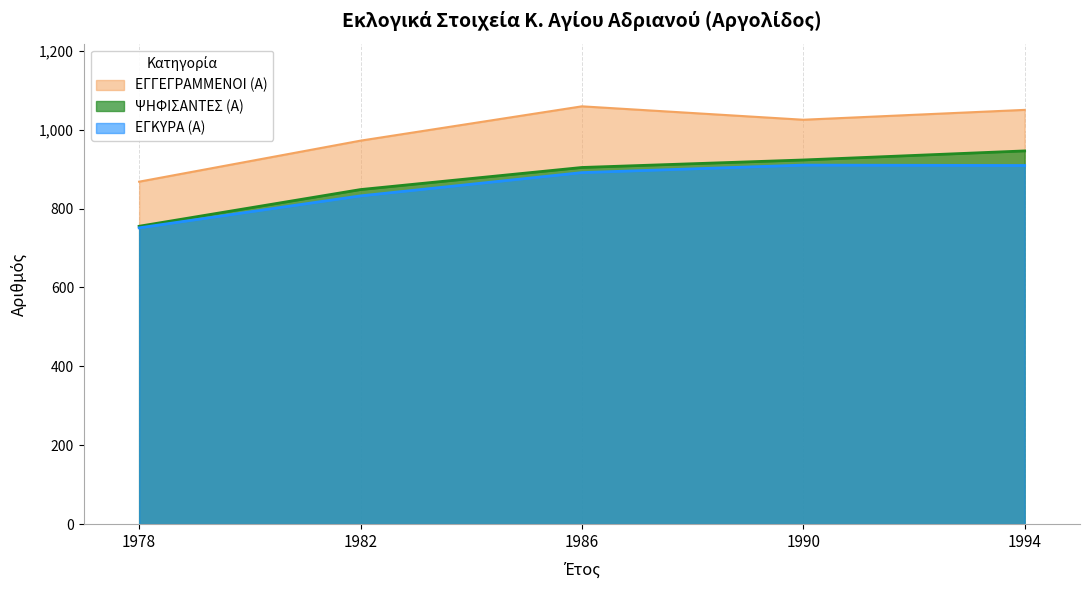

What is the average value of the ΨΗΦΙΣΑΝΤΕΣ (Α) series?

875